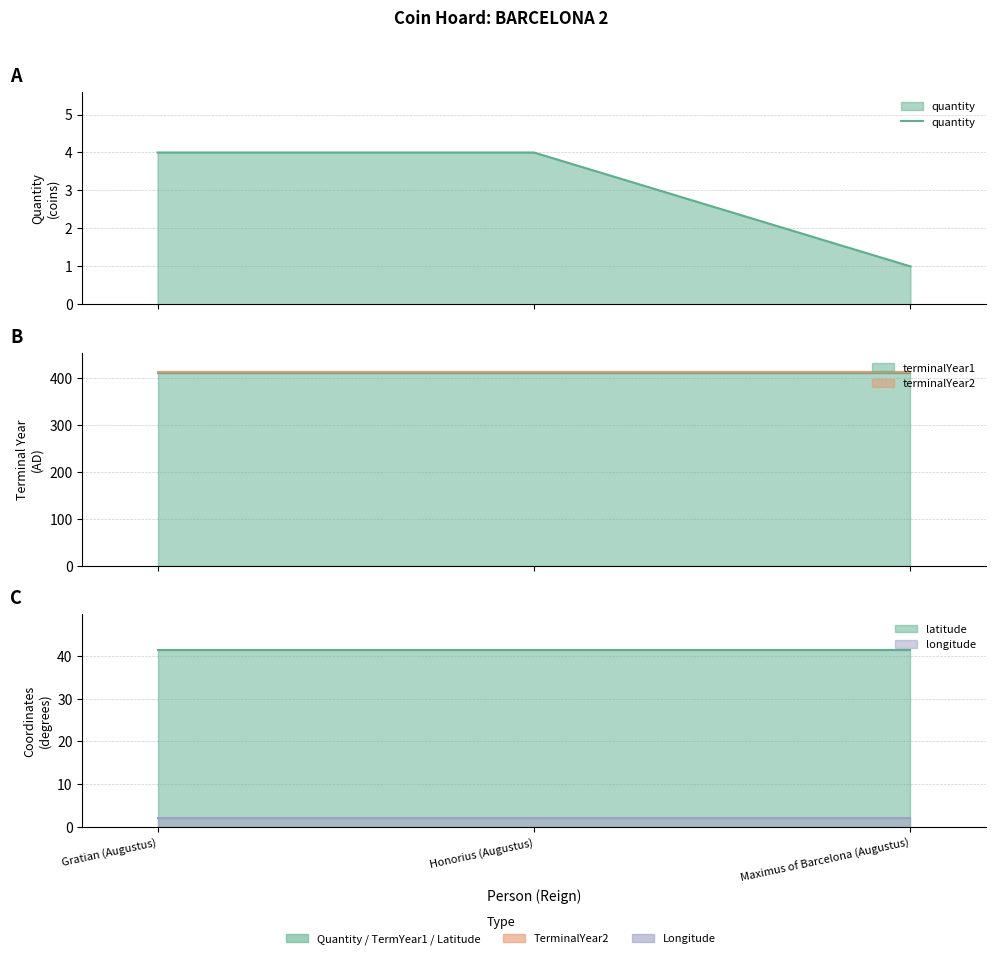

List the labels in order of value, smallest first.

Maximus of Barcelona (Augustus), Gratian (Augustus), Honorius (Augustus)